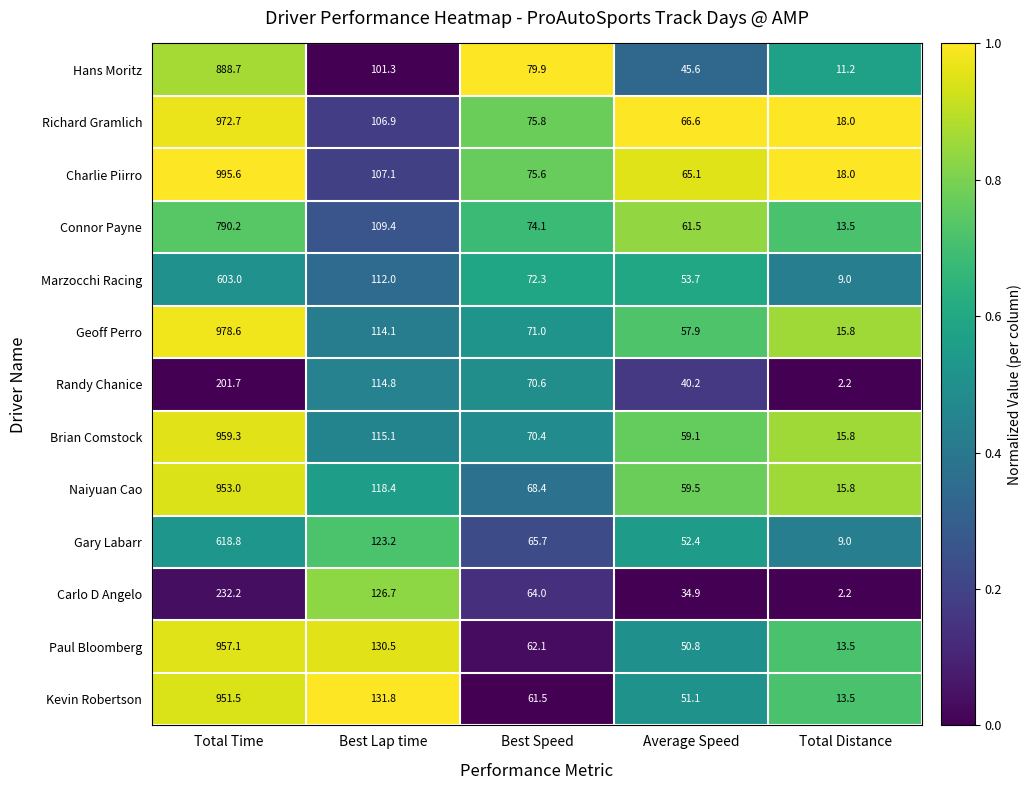

What is the total value across all series at Best Lap time?

1511.3